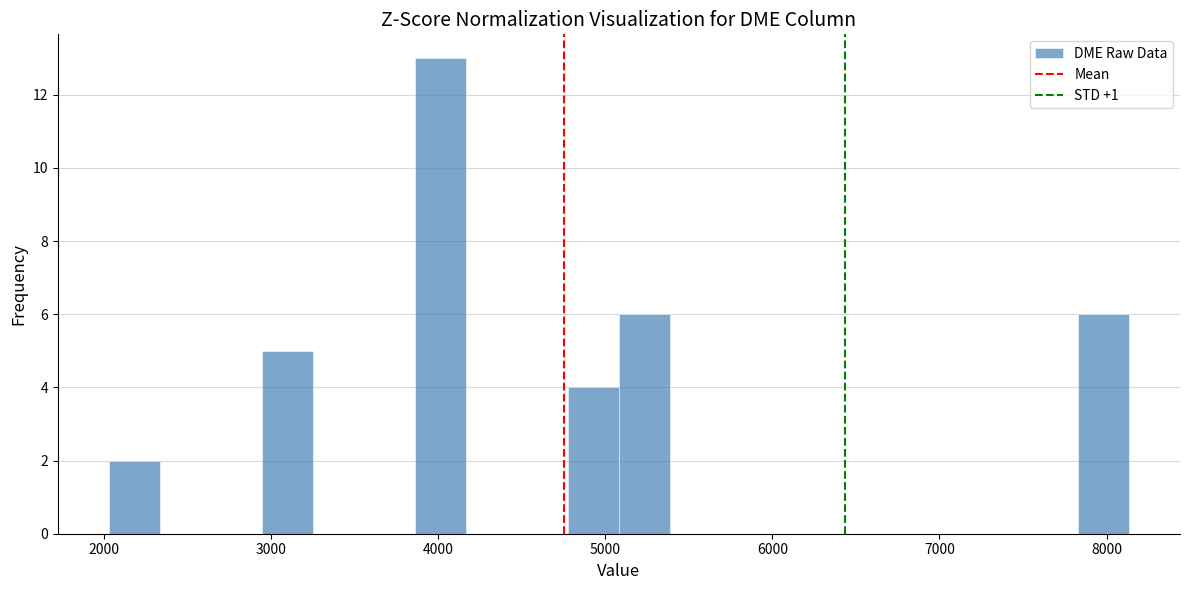

Around what value on the x-axis is the tallest bar? Give the approximate position of its centre, as read against the axis.

4000